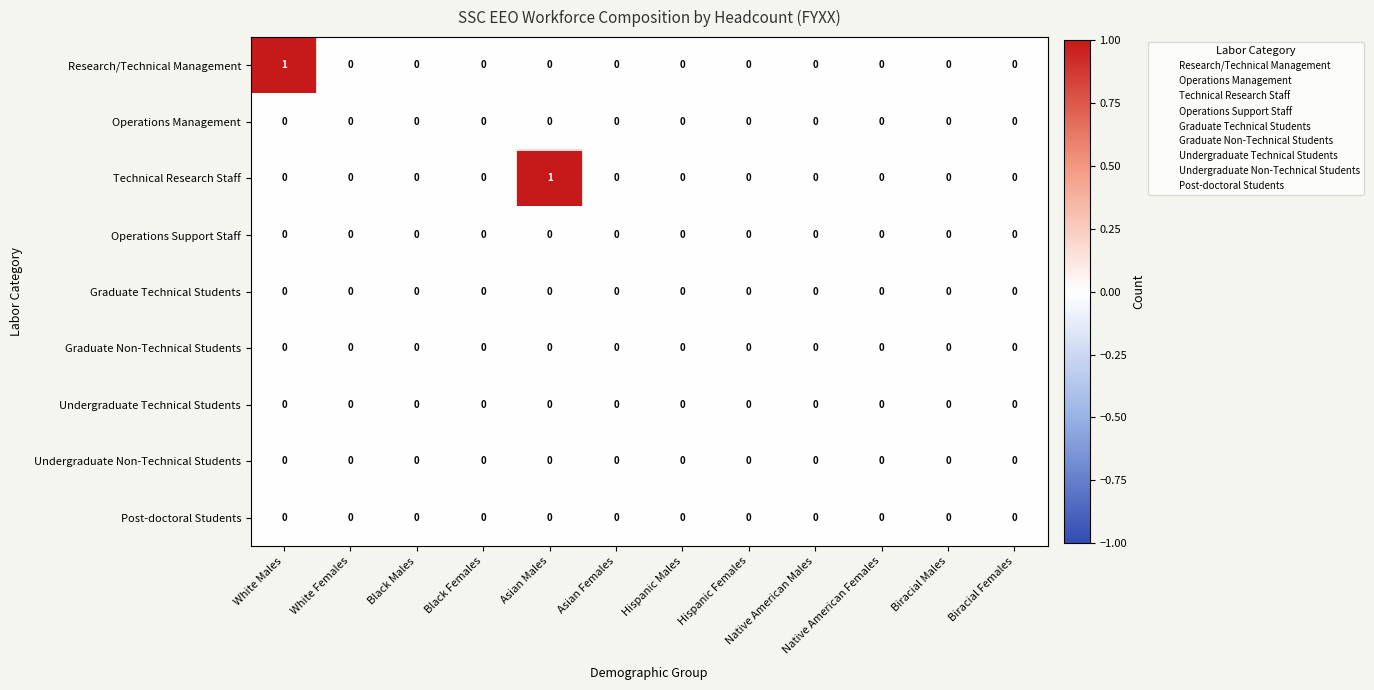

Between White Males and Asian Females, which series saw the biggest shift?

Research/Technical Management